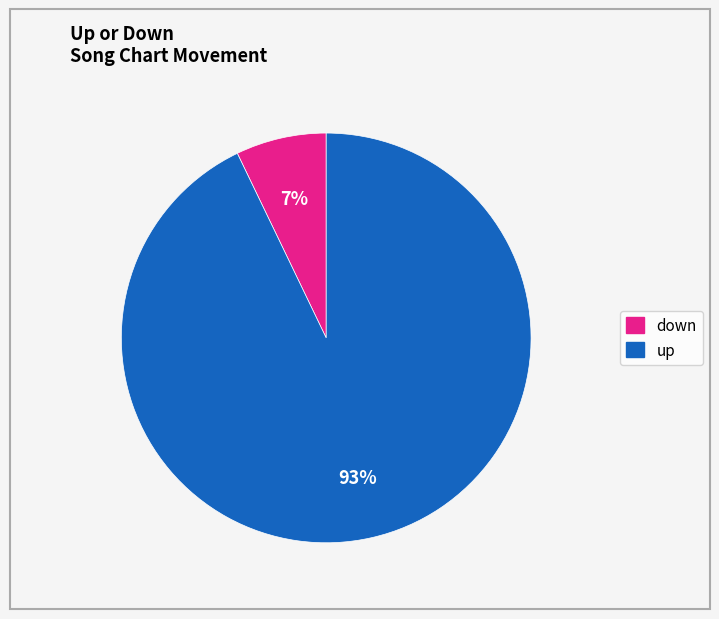

Rank the categories by value from highest to lowest.

up, down